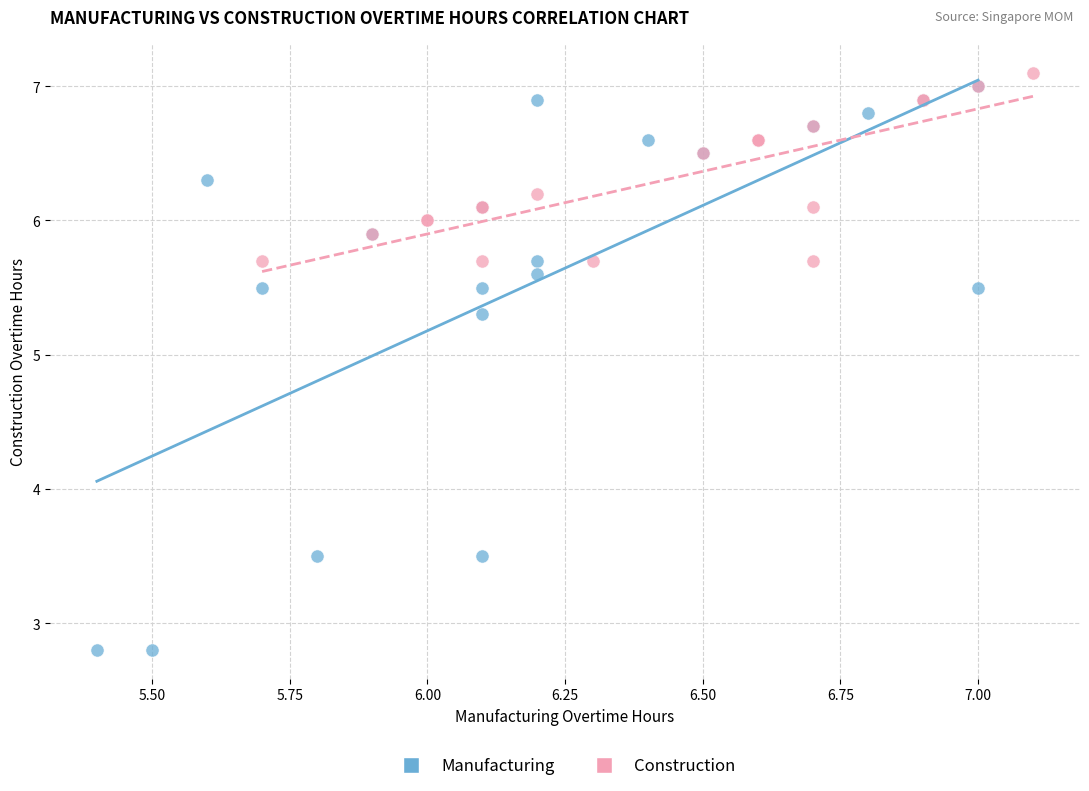

Which series contains the lowest Y value?

Manufacturing